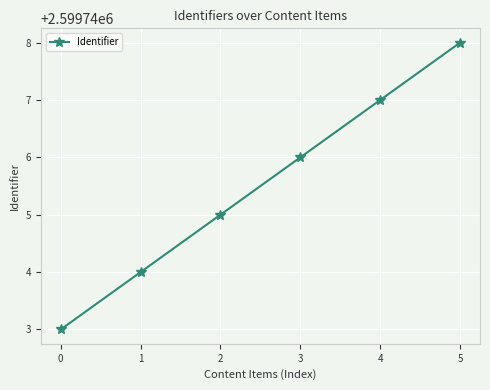

How many lines are shown in the chart?

1